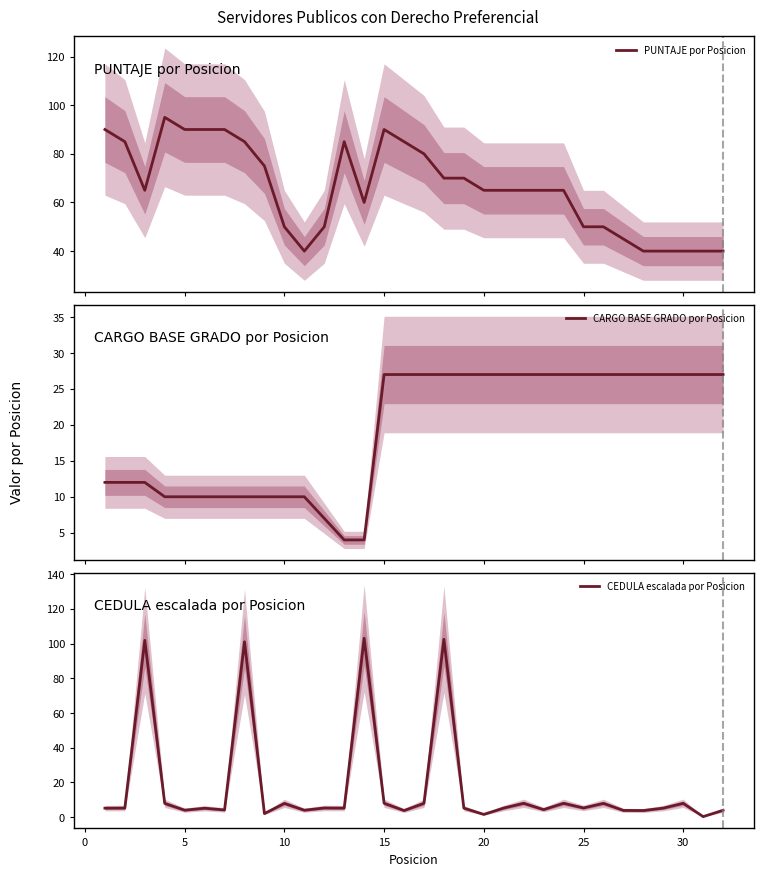

True or false: CARGO BASE GRADO por Posicion and PUNTAJE por Posicion intersect in this chart.

False